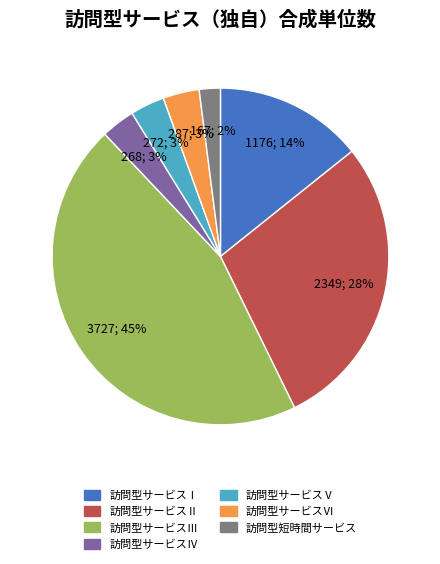

Between 訪問型サービスⅢ and 訪問型サービスⅠ, which is larger?

訪問型サービスⅢ